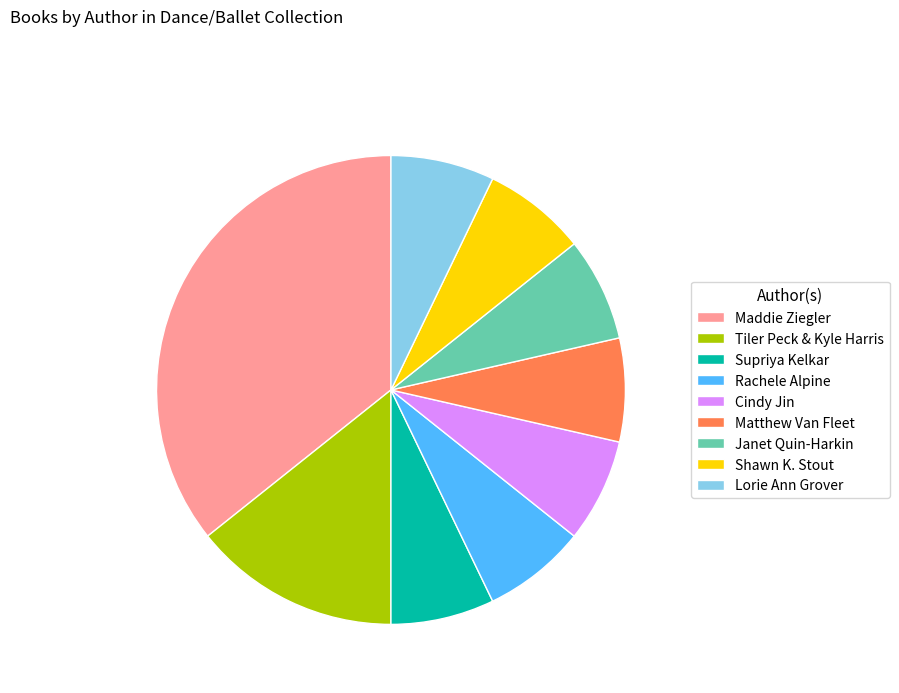

Which category has the biggest portion of the pie?

Maddie Ziegler